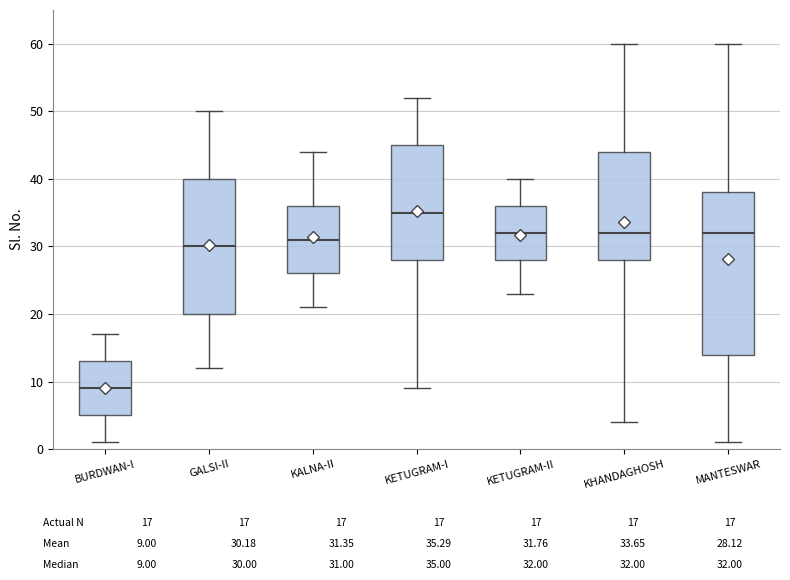

Reading left to right, transcribe this box plot: for each box, give where its median line is, the range the box spans, and where its two whiskers end, as read against the y-axis. The values are not printed on the chart, so give them approximately, as read against the axis.

BURDWAN-I: median 9, box 5 to 13, whiskers 1 to 17
GALSI-II: median 30, box 20 to 40, whiskers 12 to 50
KALNA-II: median 31, box 26 to 36, whiskers 21 to 44
KETUGRAM-I: median 35, box 28 to 45, whiskers 9 to 52
KETUGRAM-II: median 32, box 28 to 36, whiskers 23 to 40
KHANDAGHOSH: median 32, box 28 to 44, whiskers 4 to 60
MANTESWAR: median 32, box 14 to 38, whiskers 1 to 60